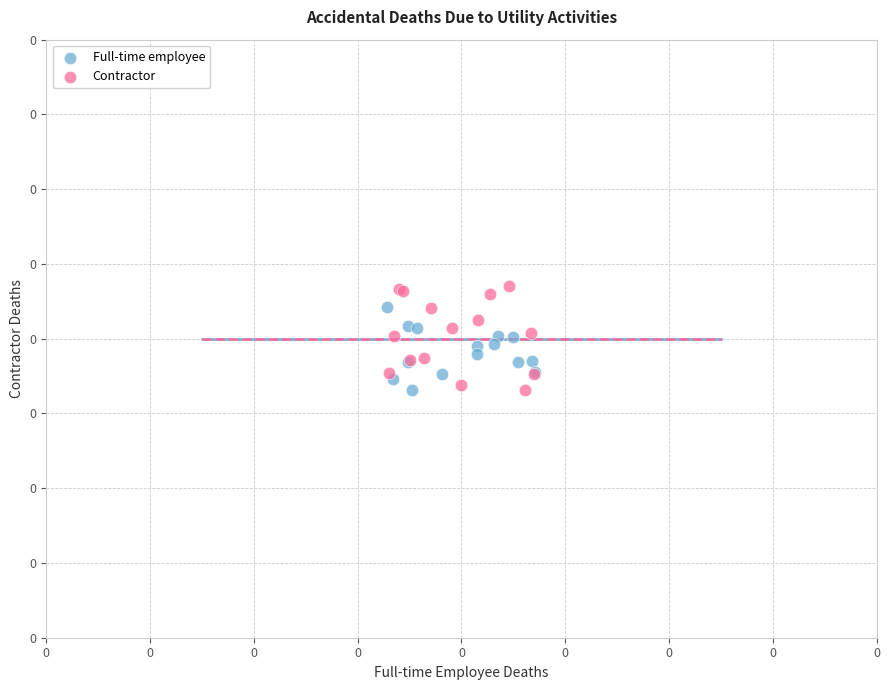

What are all the series names shown in the legend?

Full-time employee, Contractor